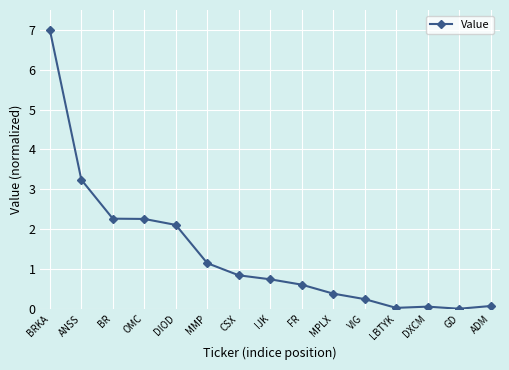

What is the label of the 2nd point from the right?

GD